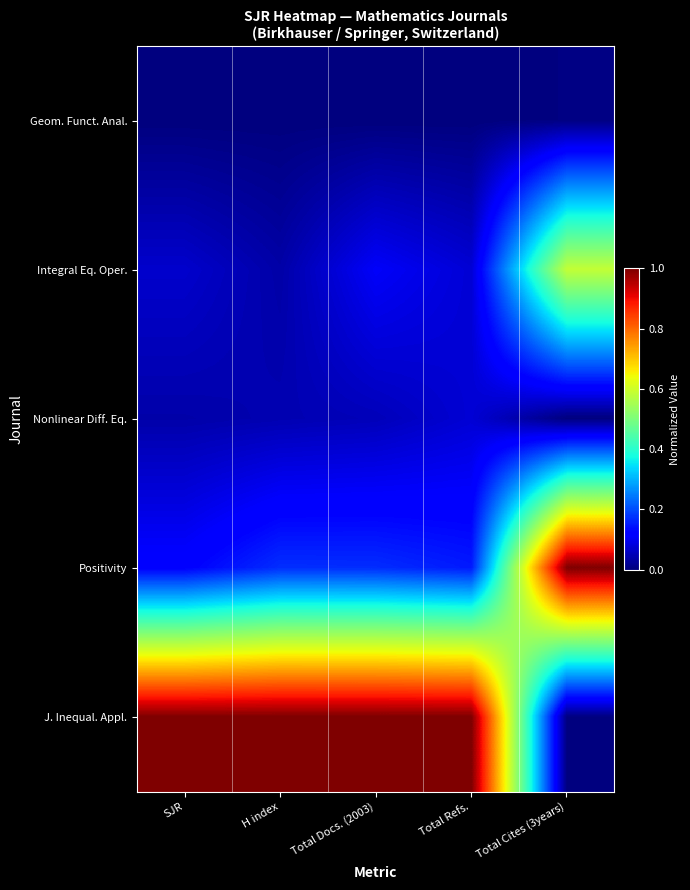

Which series has the largest total across all categories?

J. Inequal. Appl.